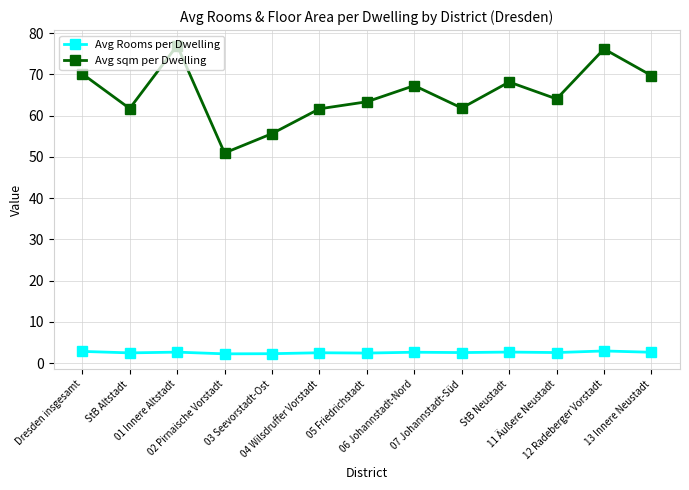

List the series in order of their peak value, lowest first.

Avg Rooms per Dwelling, Avg sqm per Dwelling